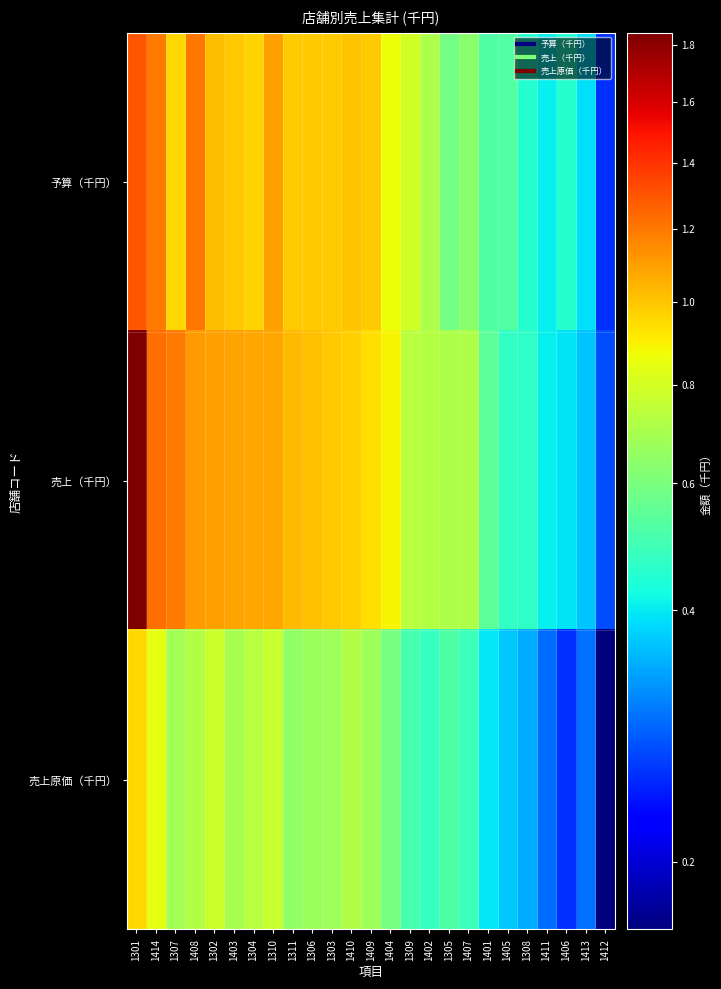

Rank the series at 1408 from highest to lowest value.

予算（千円）, 売上（千円）, 売上原価（千円）